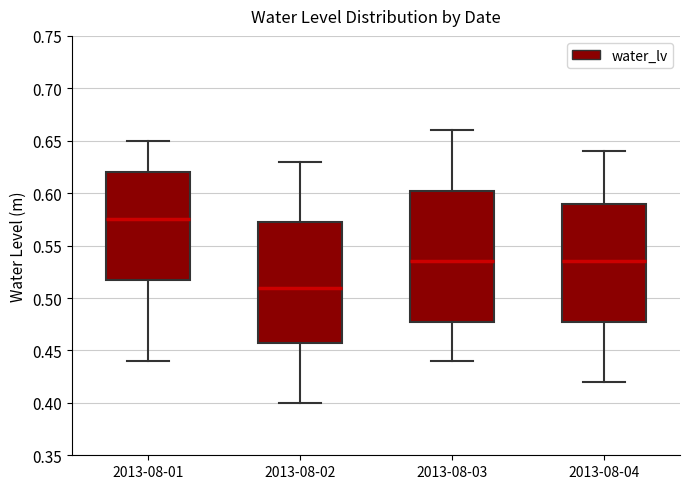

Reading left to right, transcribe this box plot: for each box, give where its median line is, the range the box spans, and where its two whiskers end, as read against the y-axis. The values are not printed on the chart, so give them approximately, as read against the axis.

2013-08-01: median 0.575, box 0.520 to 0.620, whiskers 0.440 to 0.650
2013-08-02: median 0.510, box 0.460 to 0.575, whiskers 0.400 to 0.630
2013-08-03: median 0.535, box 0.480 to 0.605, whiskers 0.440 to 0.660
2013-08-04: median 0.535, box 0.480 to 0.590, whiskers 0.420 to 0.640